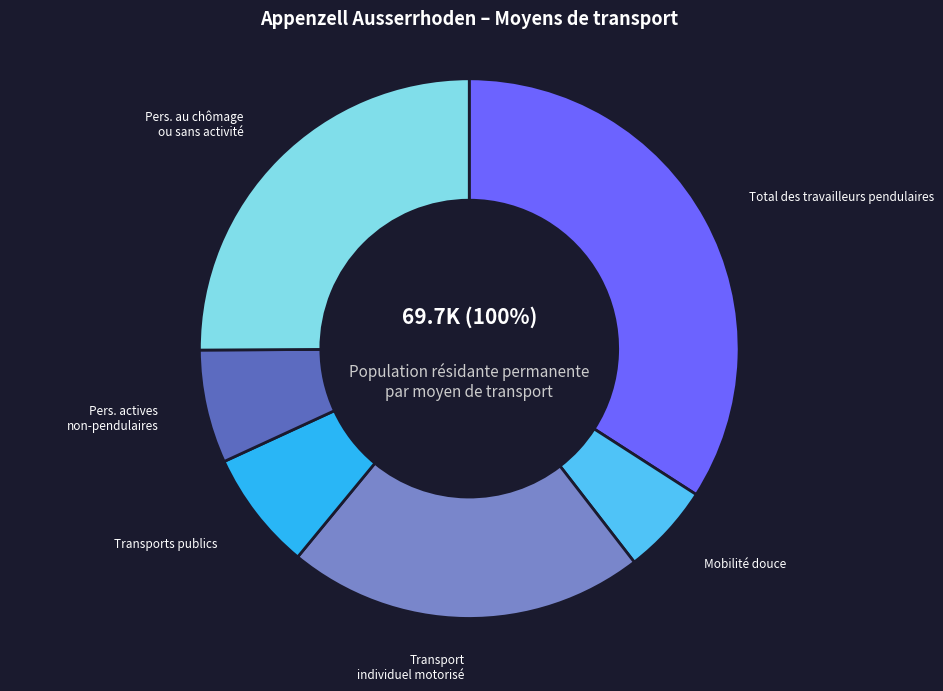

How many slices are in this pie chart?

6